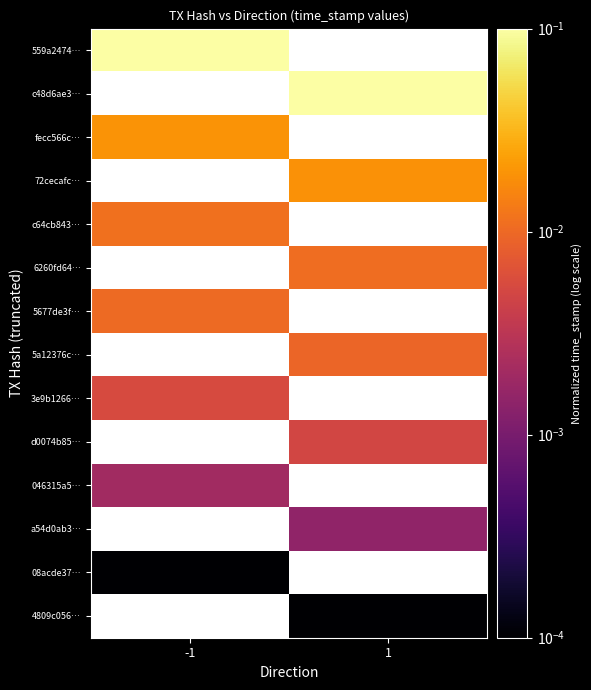

At -1, list the series in order from smallest to largest.

c48d6ae3…, 72cecafc…, 6260fd64…, 5a12376c…, d0074b85…, a54d0ab3…, 4809c056…, 08acde37…, 046315a5…, 3e9b1266…, 5677de3f…, c64cb843…, fecc566c…, 559a2474…